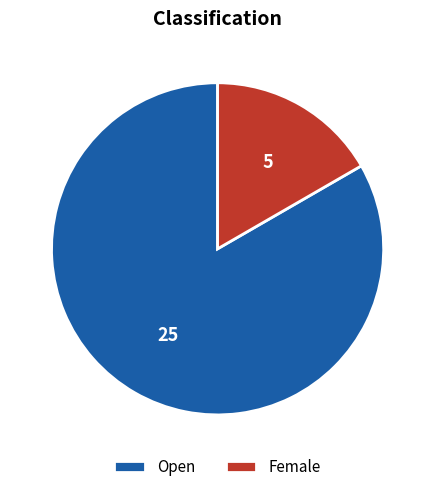

Does any single category account for the majority?

Yes